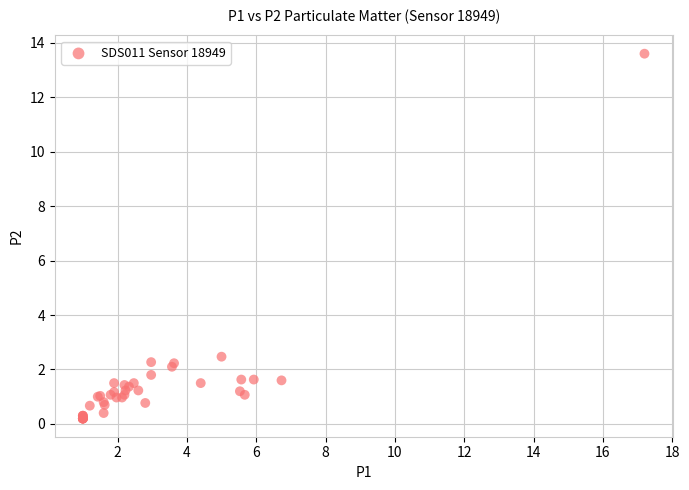

What Y value in the scatter plot is closest to 6?

2.5